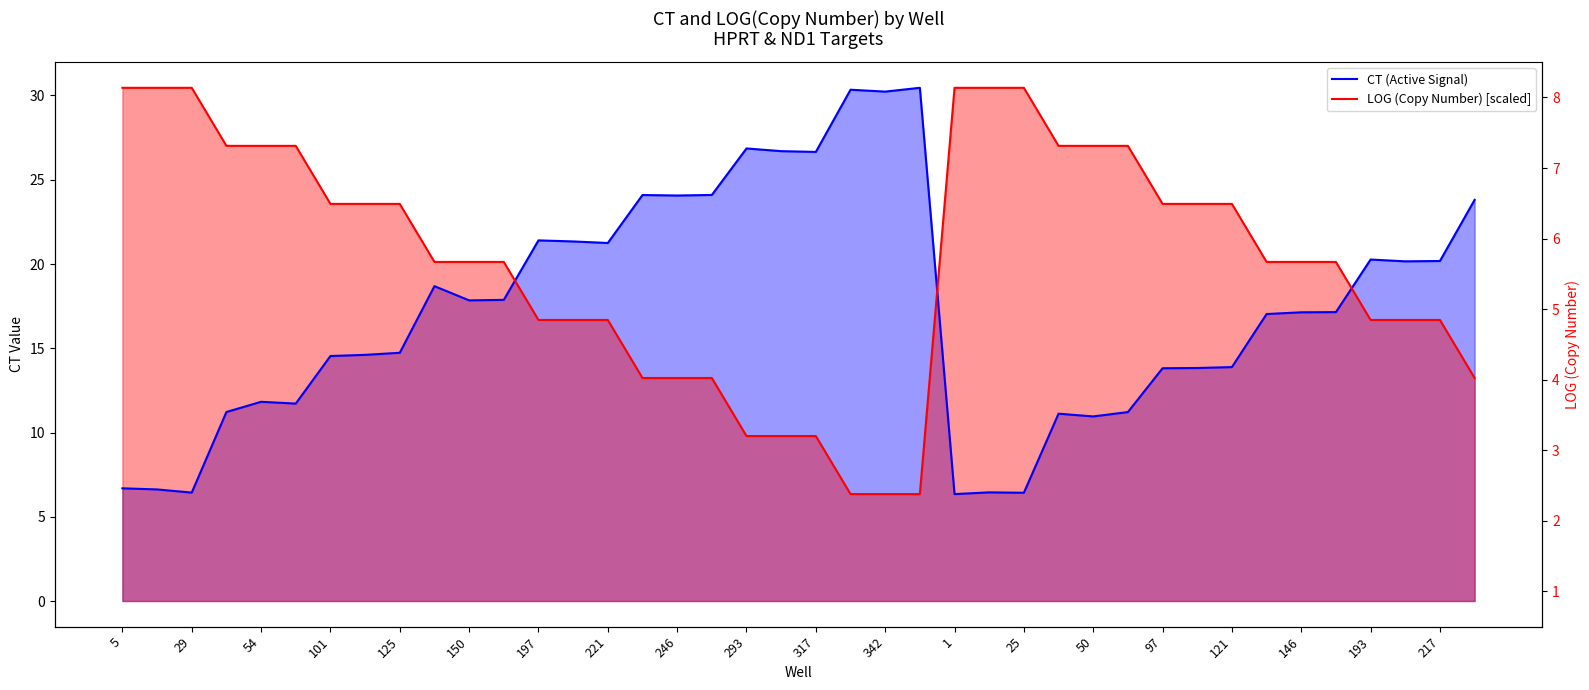

What is the difference between the maximum and minimum values in the CT (Active Signal) series?

24.1